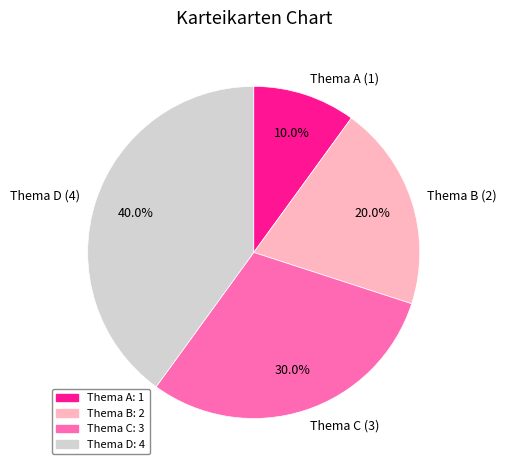

The Thema A slice represents 10% of the pie. True or false?

True